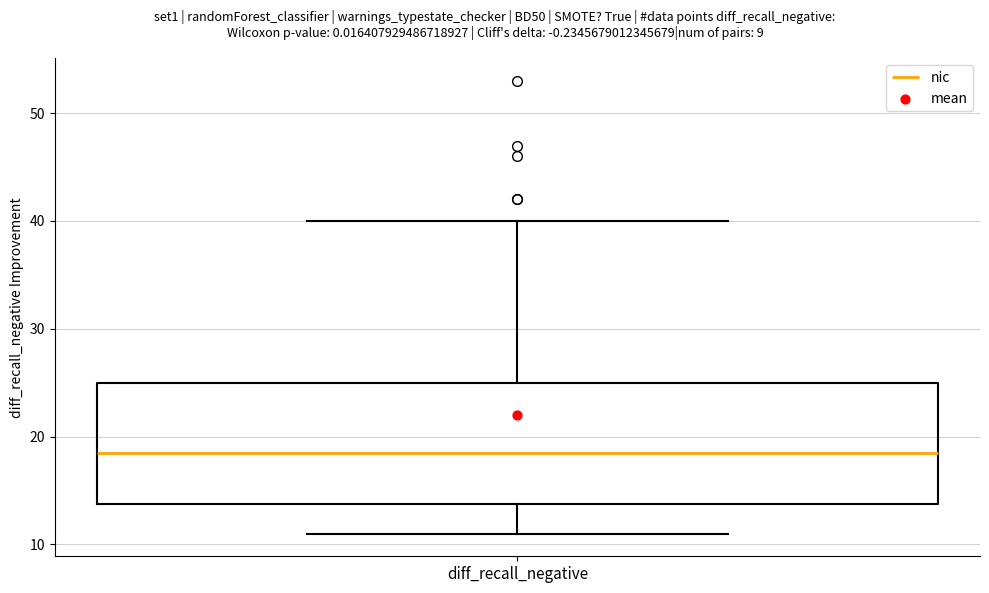

Read this box plot against the y-axis: the position of the median line, the range covered by the box, and the ends of both whiskers. The values are not printed on the chart, so give them approximately, as read against the axis.

median 19, box 14 to 25, whiskers 11 to 40